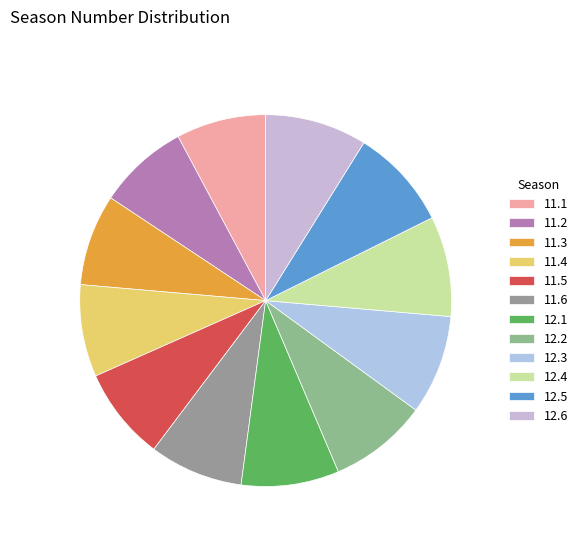

Approximately how many times larger is the value at 12.6 compared to 11.3?

1.1